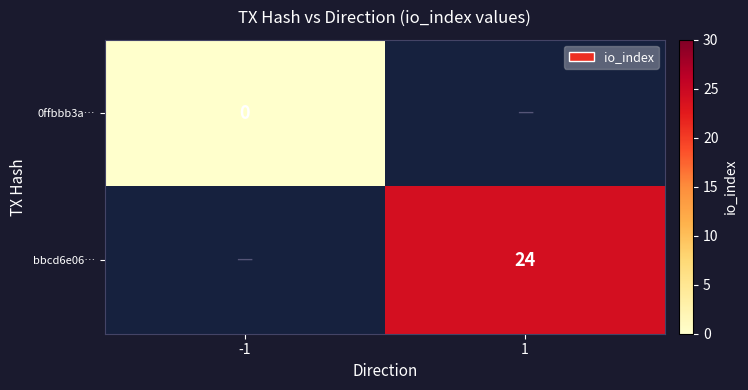

Is it true that bbcd6e06… equals 42 at 1?

False